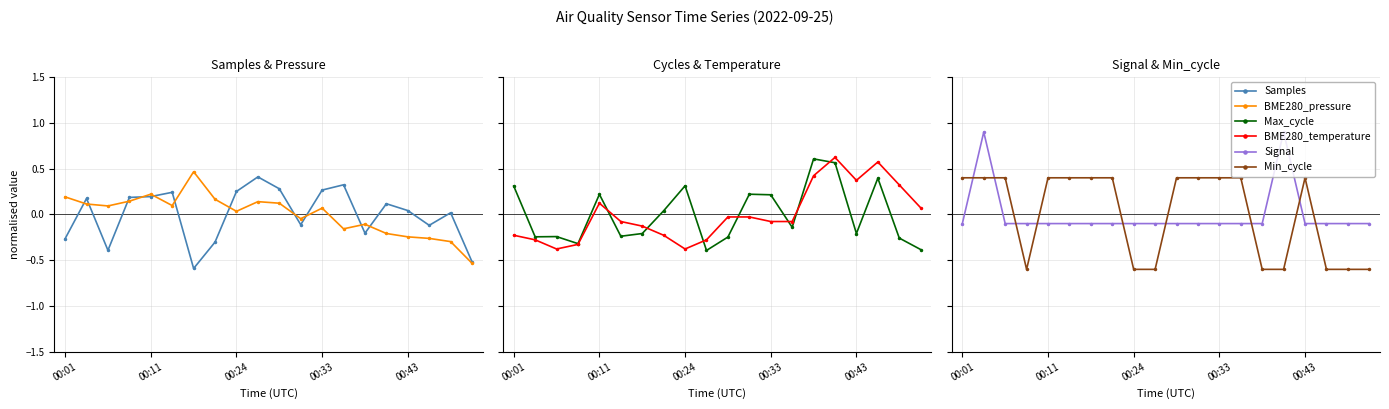

What is the approximate value of Min_cycle at 00:24?

-0.6